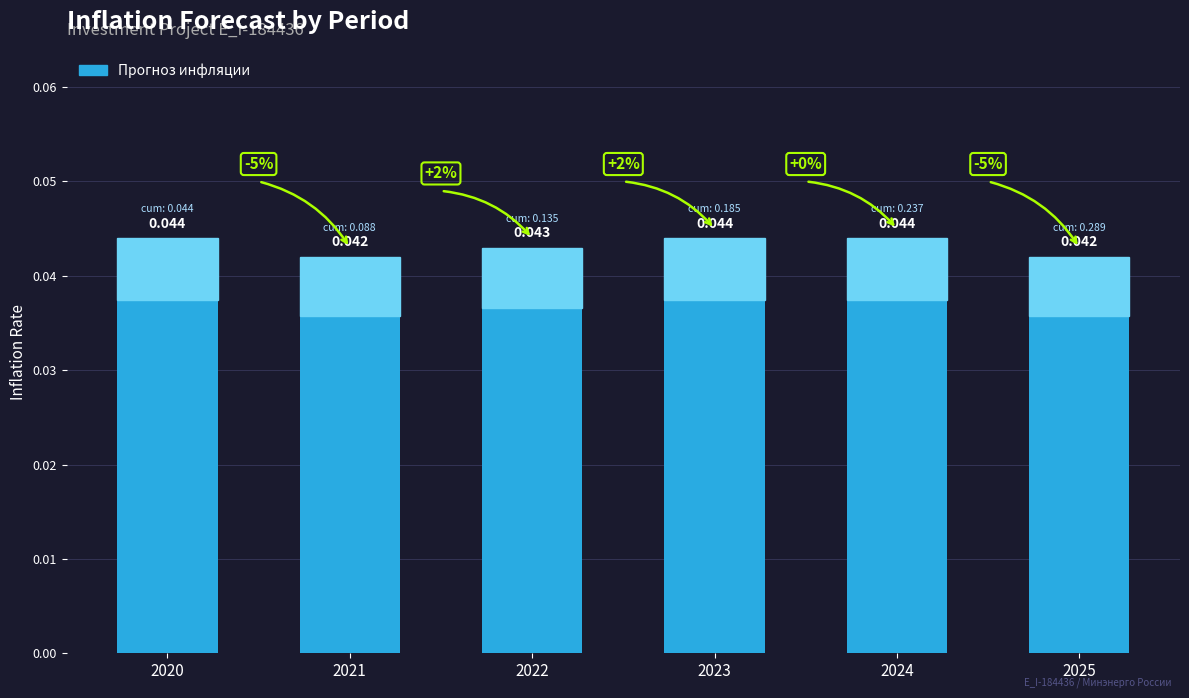

Count the number of data series in this chart.

1